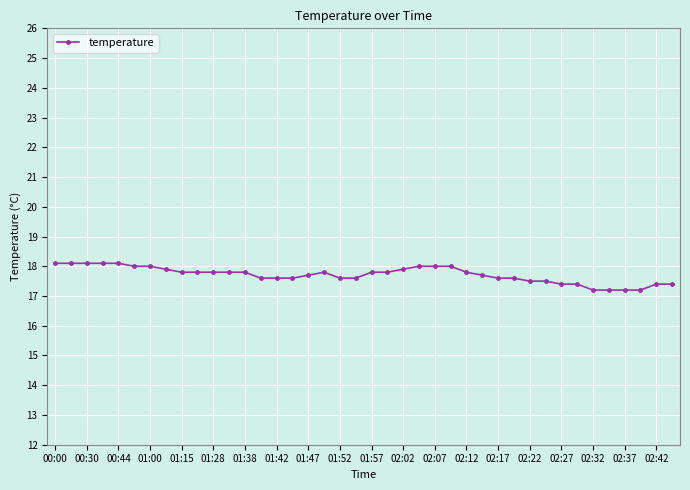

How many values are between 17 and 18?

35